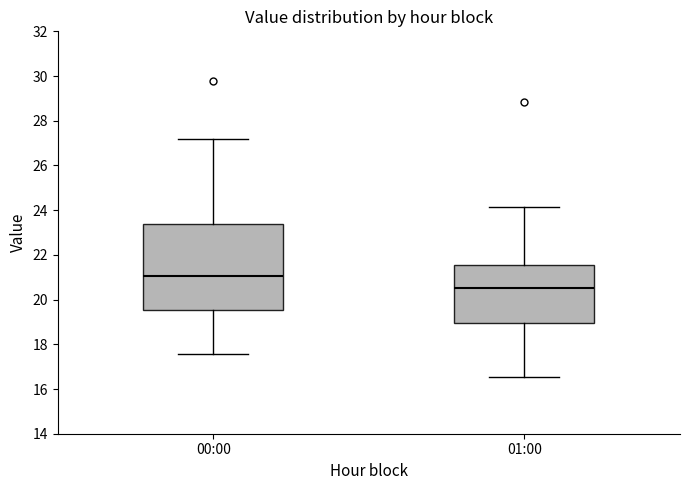

Reading left to right, read every box against the y-axis: the position of its median line, the range the box covers, and the ends of its whiskers. The values are not printed on the chart, so give them approximately, as read against the axis.

00:00: median 21.0, box 19.6 to 23.4, whiskers 17.6 to 27.2
01:00: median 20.6, box 19.0 to 21.6, whiskers 16.6 to 24.2